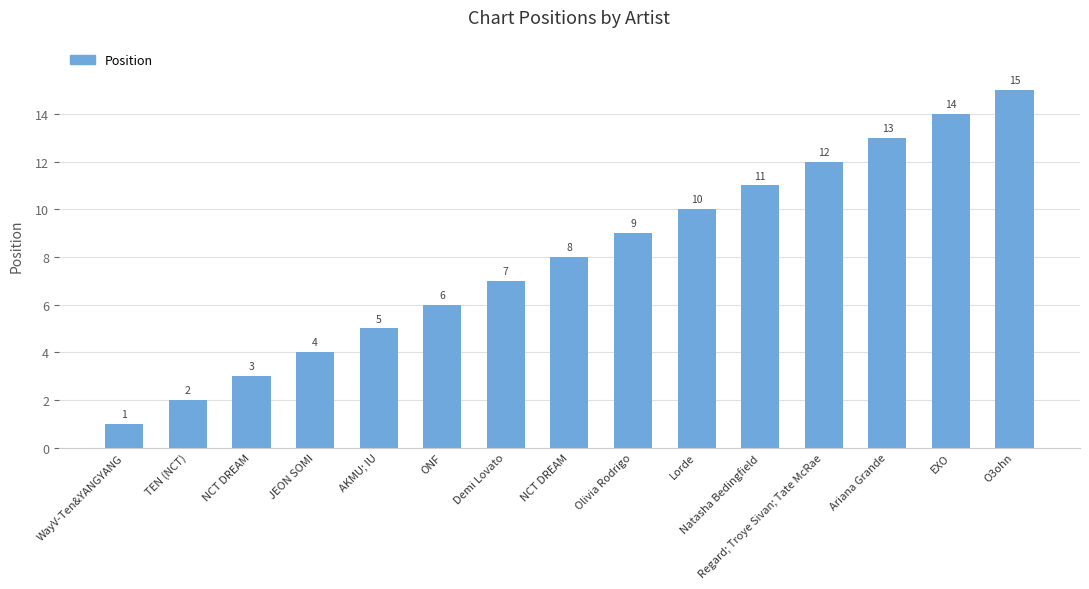

How many data points are less than 8?

7